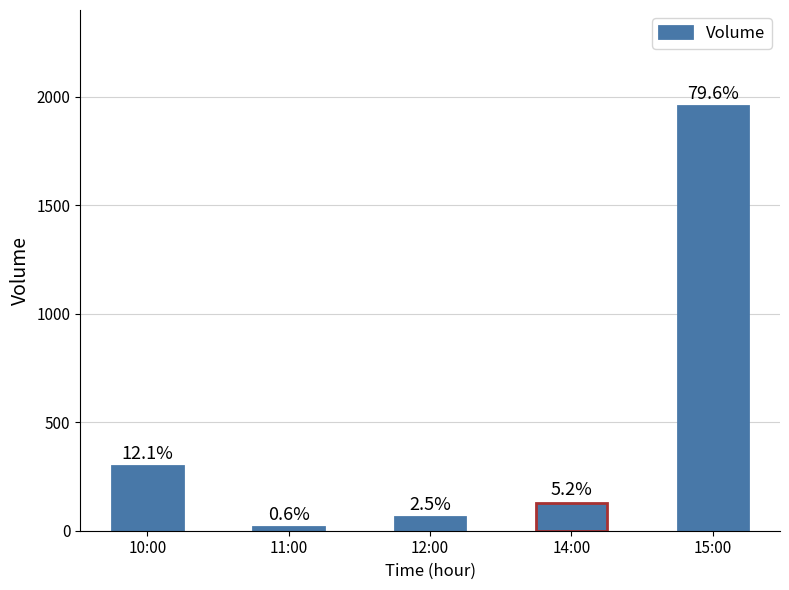

How many bars are there in total?

5